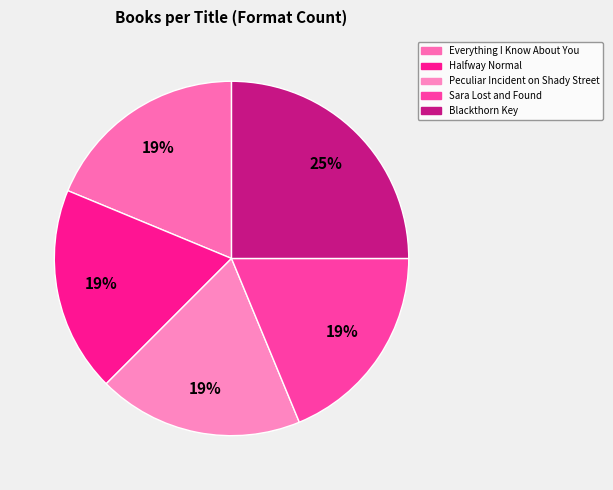

Do Halfway Normal and Peculiar Incident on Shady Street together represent more than half of the pie?

No